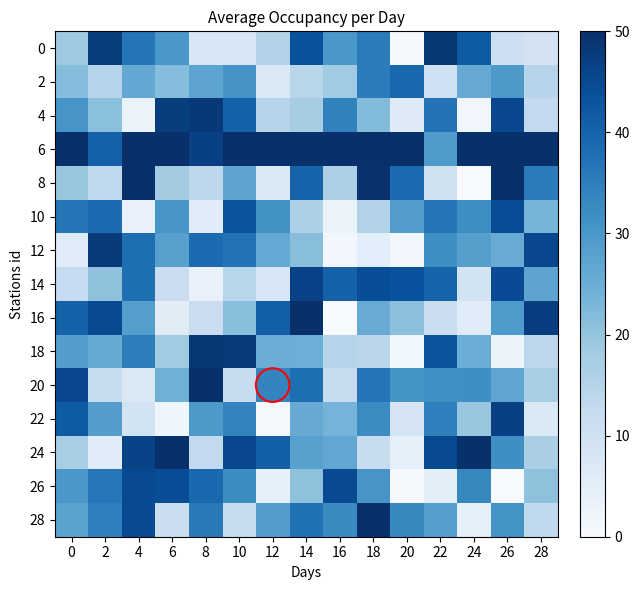

Which has a higher value, 20 or 2?

2